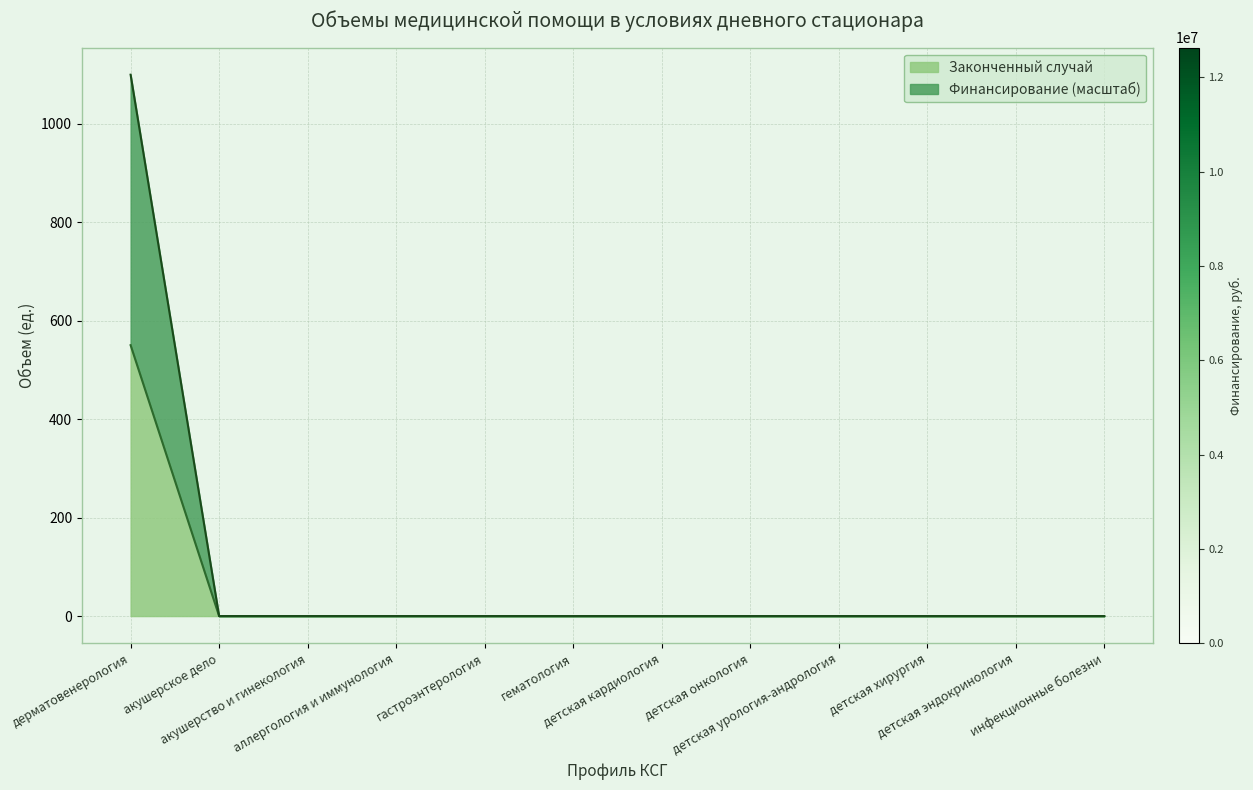

How many data points in Финансирование, руб. are above 0?

1